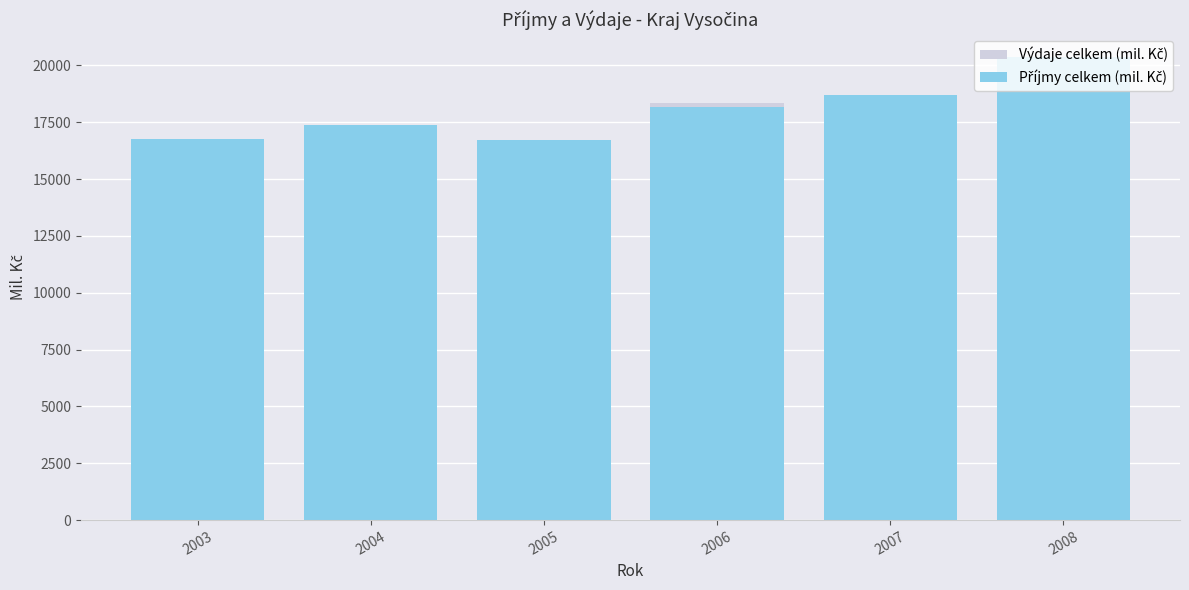

What is the lowest value of the Příjmy celkem (mil. Kč) series?

16714.8